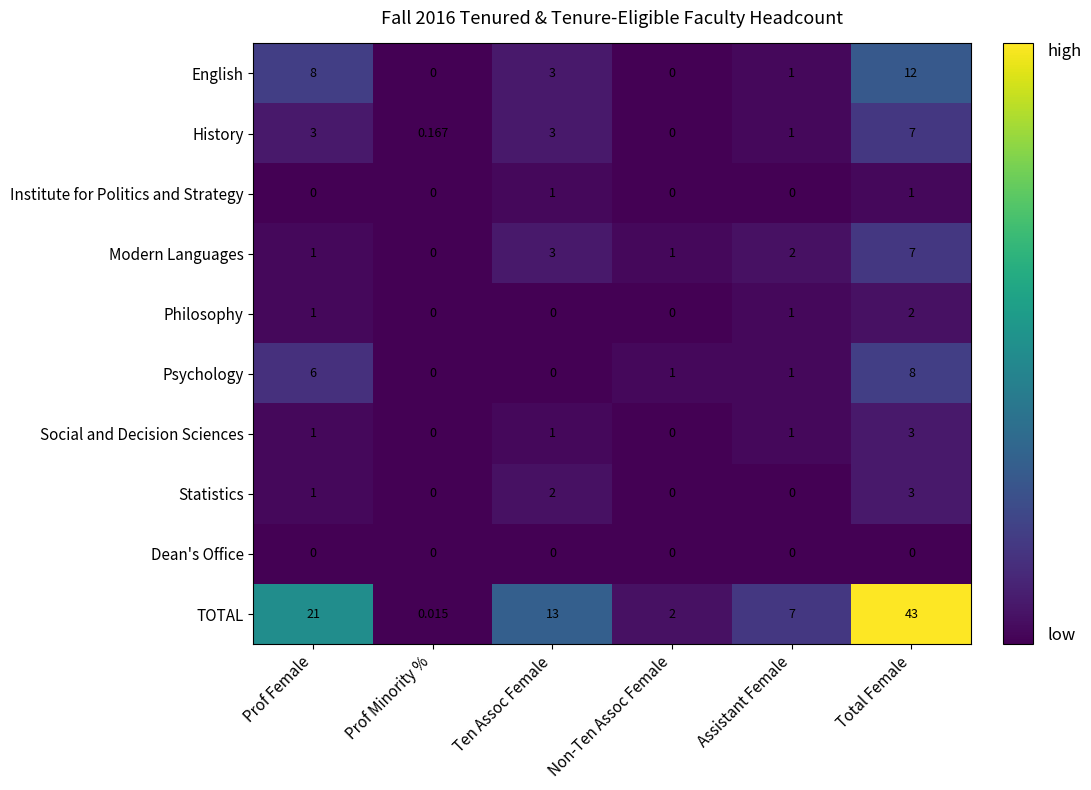

How many data points does each series have?

6